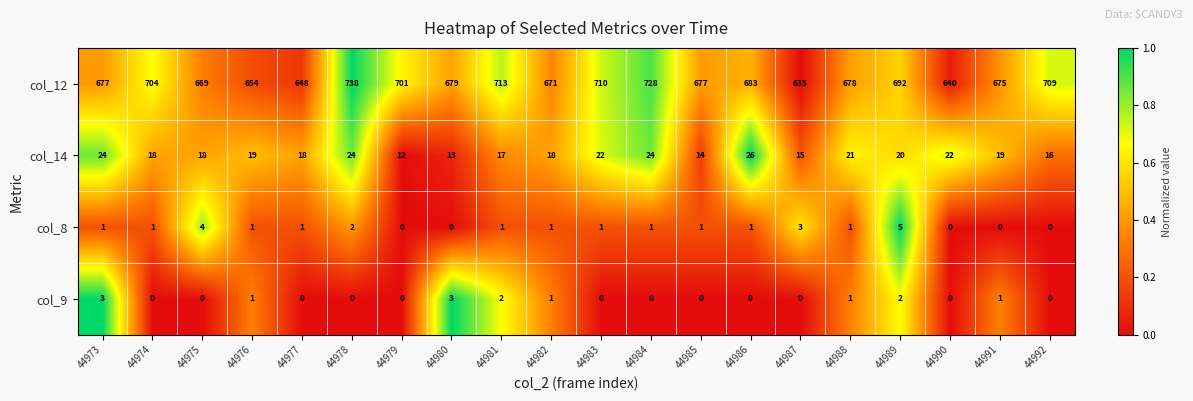

What is the difference between the highest and lowest values at 44976?

653